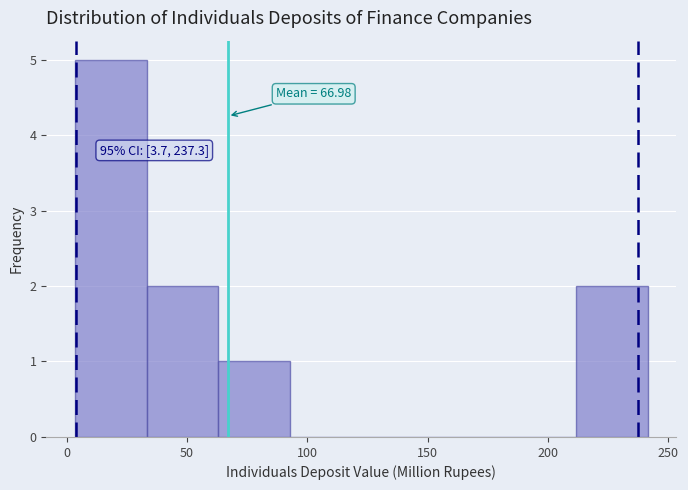

Over which range of the x-axis is the bar tallest?

5 to 35